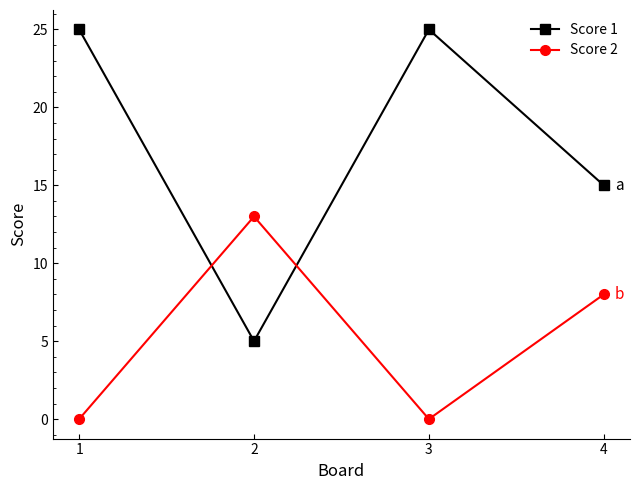

List the series in order of their peak value, highest first.

Score 1, Score 2